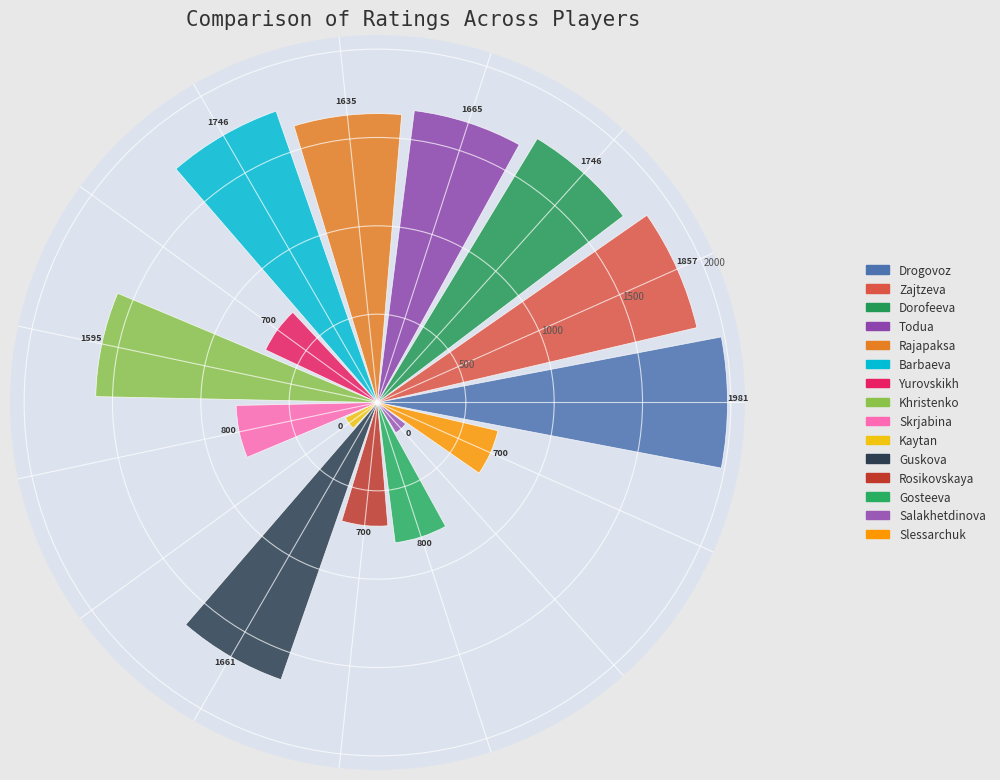

What is the value of the 12th bar from the left?

700